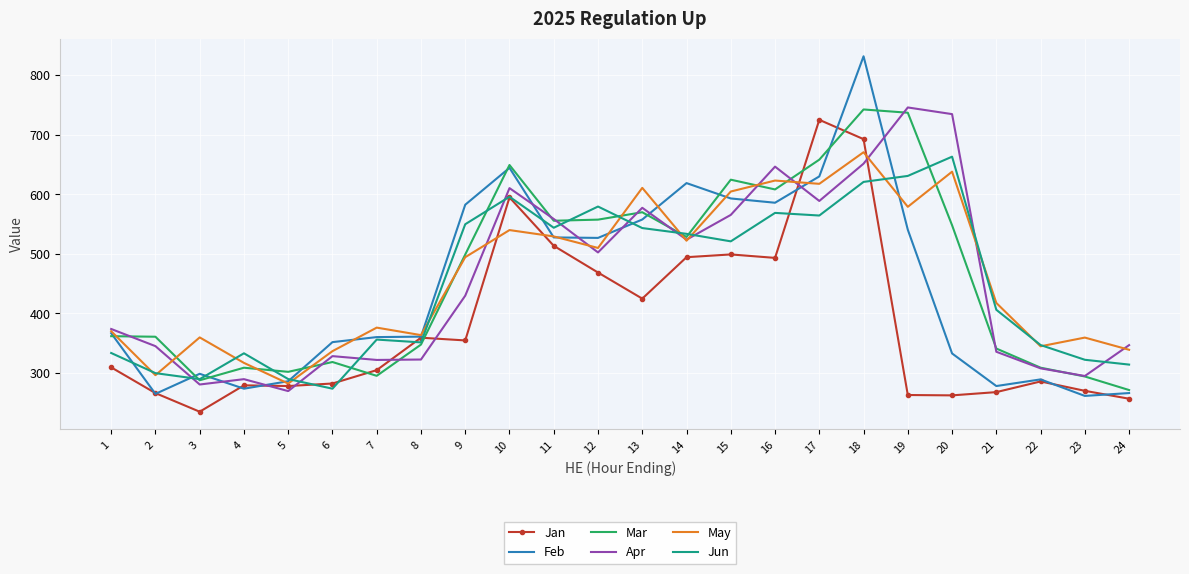

The Apr series shows 955.9 at 18. True or false?

False